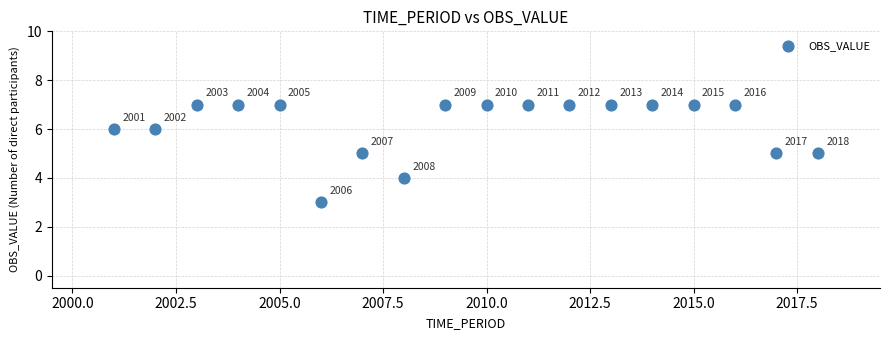

What is the range of X values (max minus min)?

17